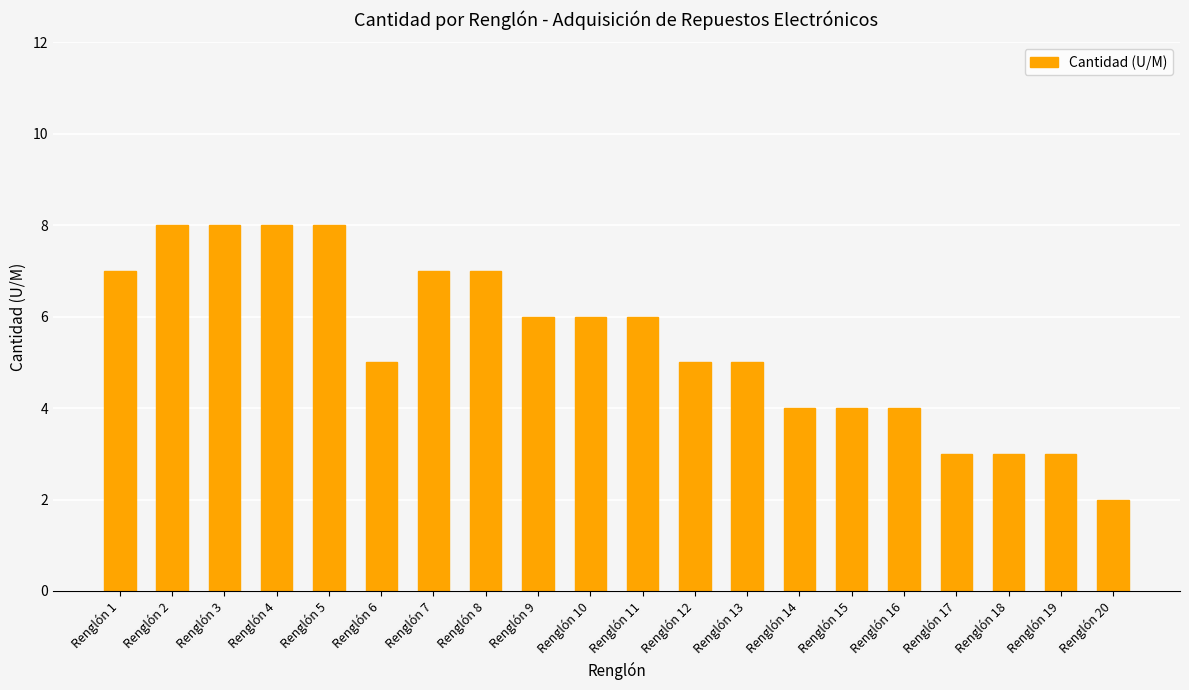

How many categories are shown in the chart?

20